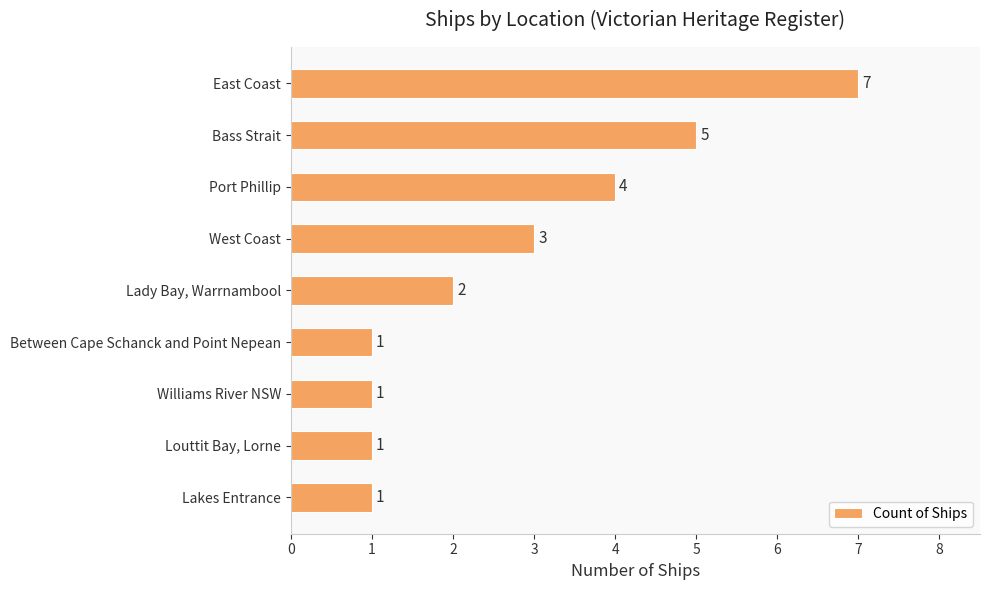

What is the ratio of the value at Port Phillip to the value at Louttit Bay, Lorne?

4.0